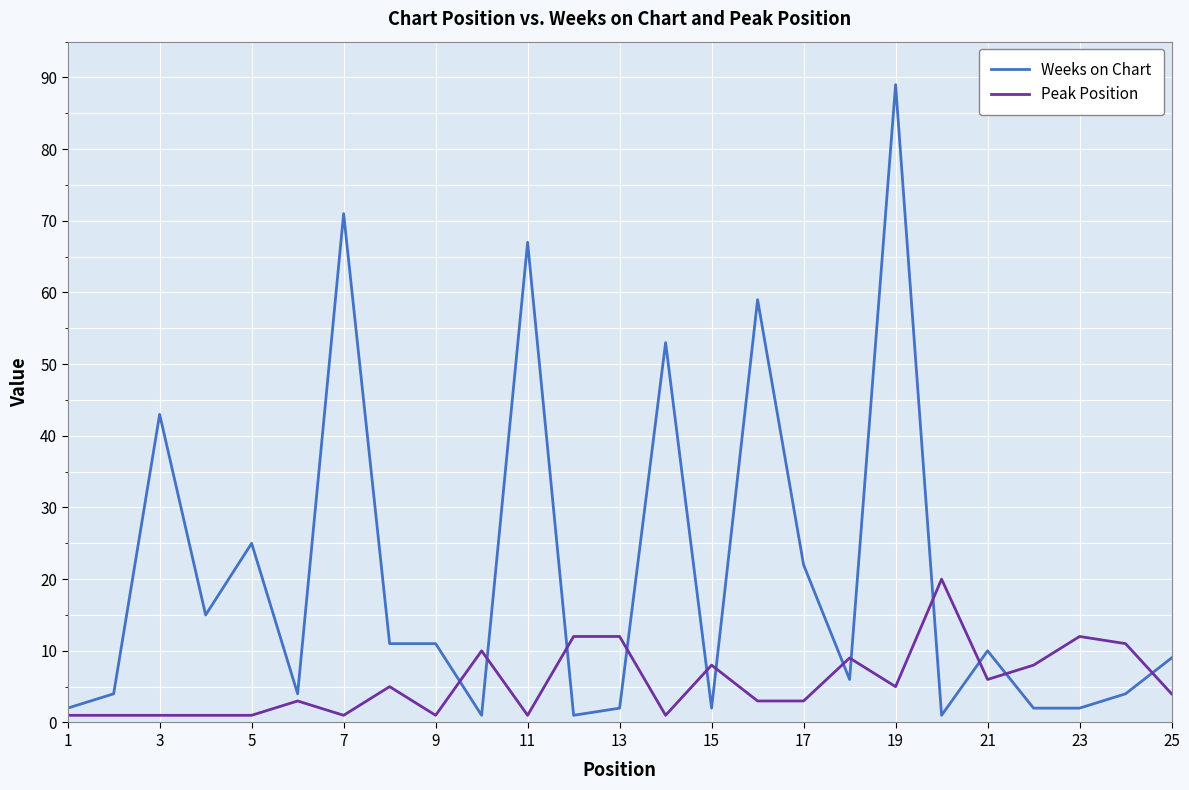

Which series has the largest range (max minus min)?

Weeks on Chart